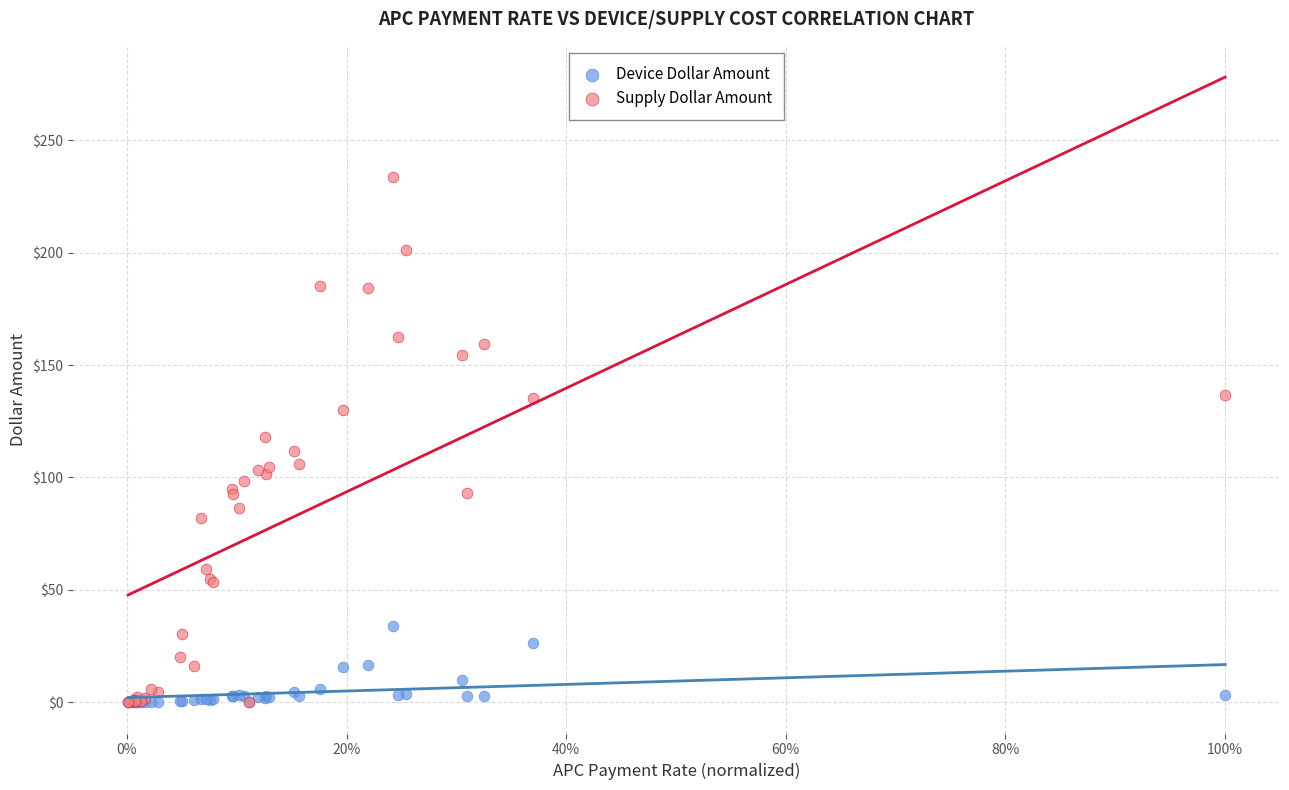

What are all the series names shown in the legend?

Device Dollar Amount, Supply Dollar Amount